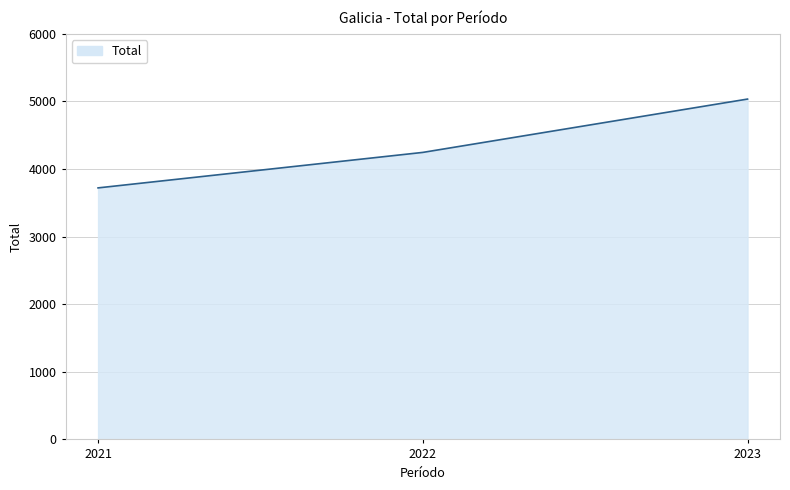

At which category does the chart reach its minimum across all series?

2021